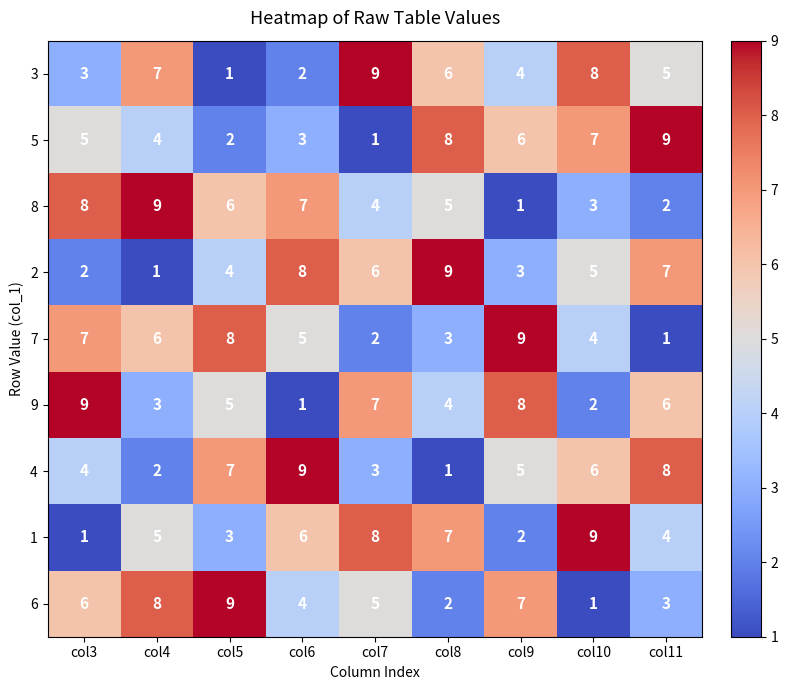

The value of 9 at col7 is 7. True or false?

True